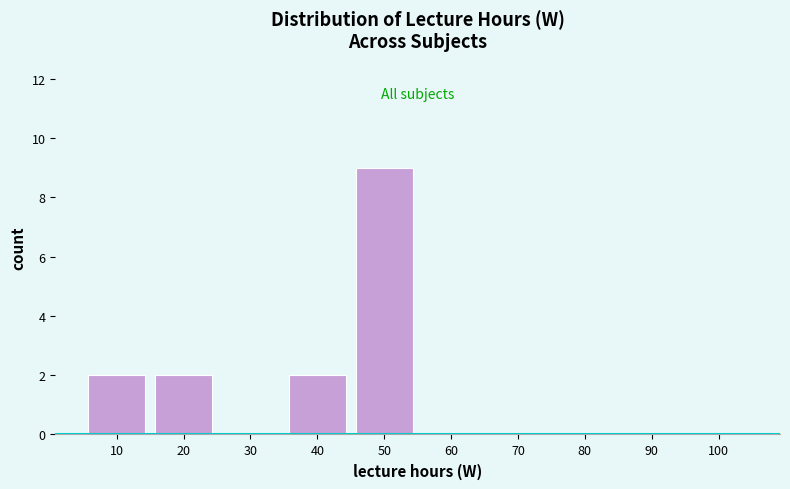

Reading left to right, transcribe all the data shown in this chart.

10=2	20=2	30=0	40=2	50=9	60=0	70=0	80=0	90=0	100=0